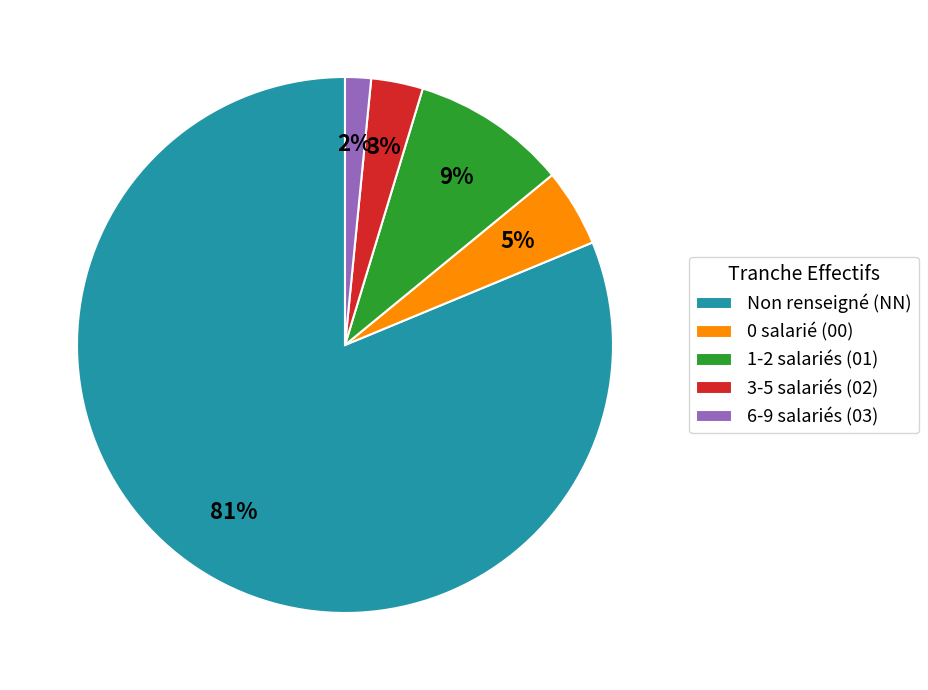

Which slice is the largest?

Non renseigné (NN)